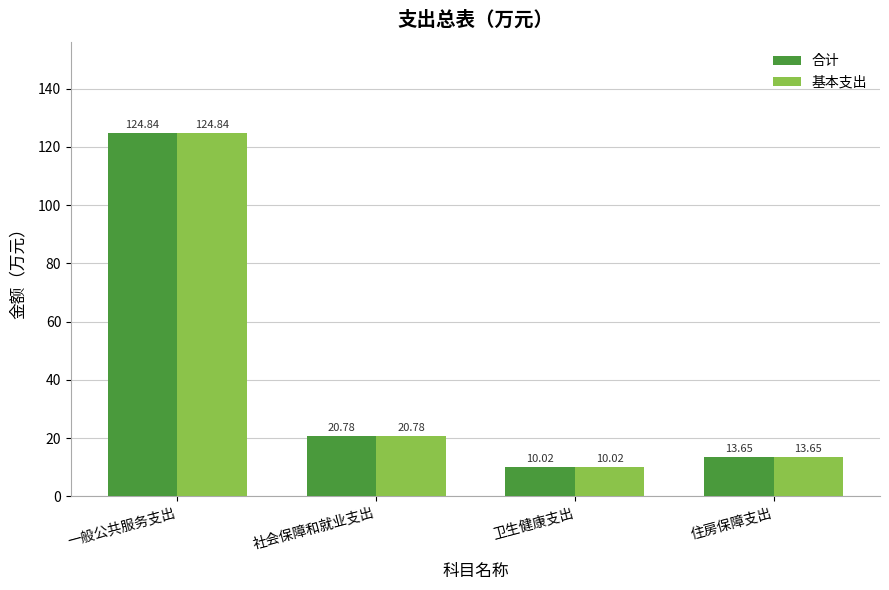

What is the total value across all series at 住房保障支出?

27.3